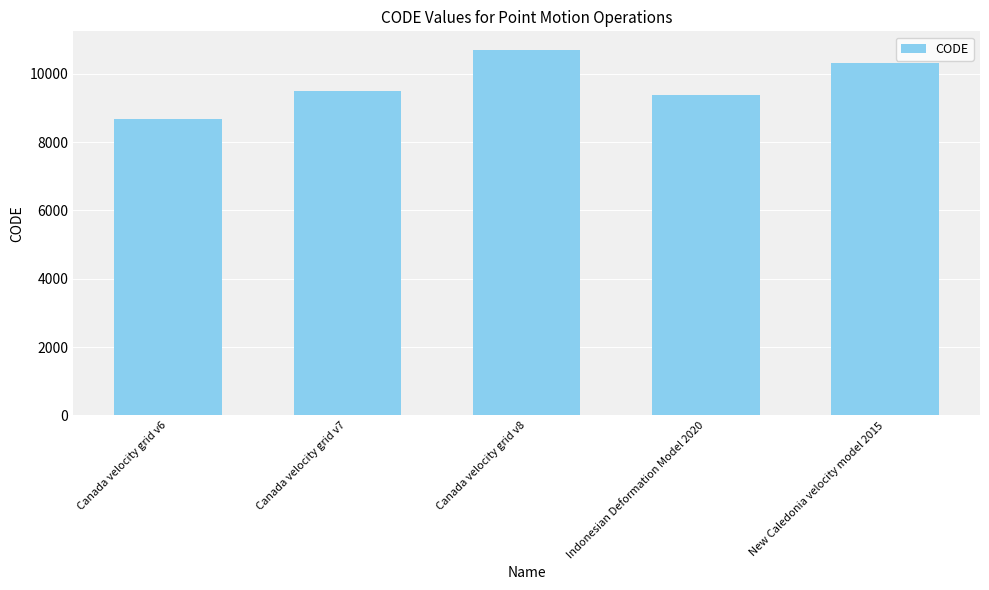

True or false: the data shows 16822 at Canada velocity grid v8.

False